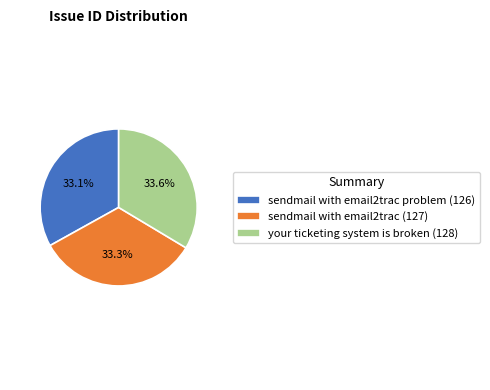

Does your ticketing system is broken (128) account for over 50% of the chart?

No